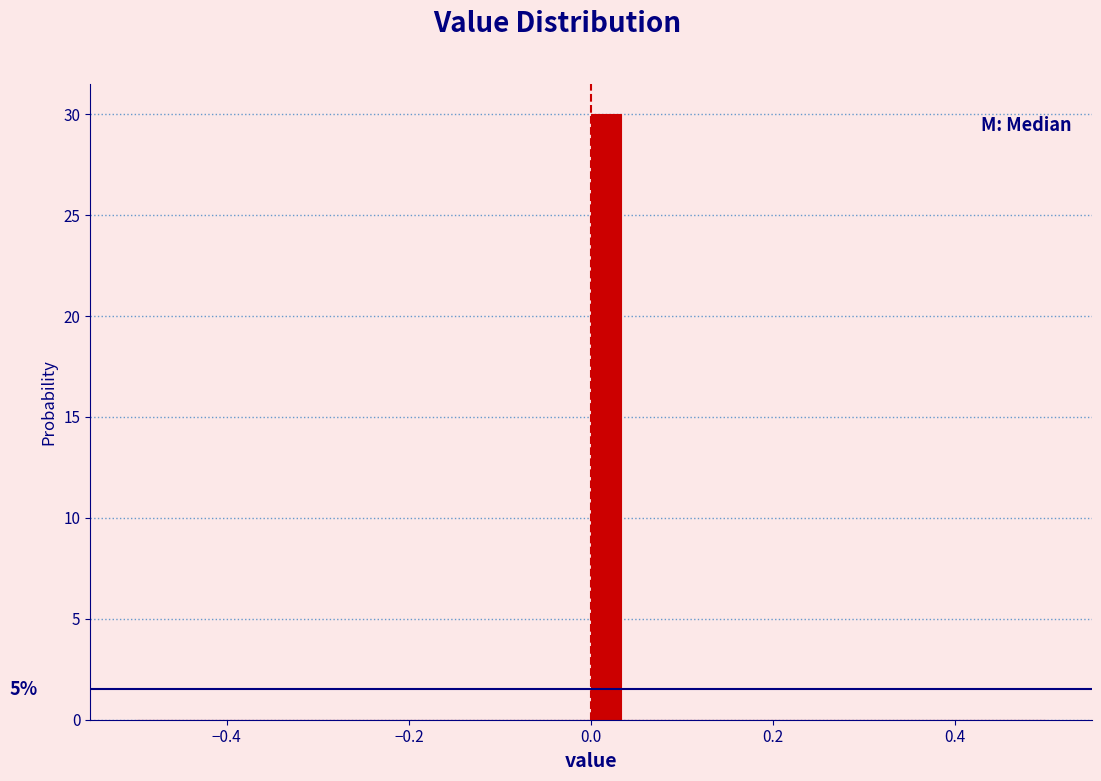

Read against the x-axis, roughly where is the centre of the tallest bar?

0.02